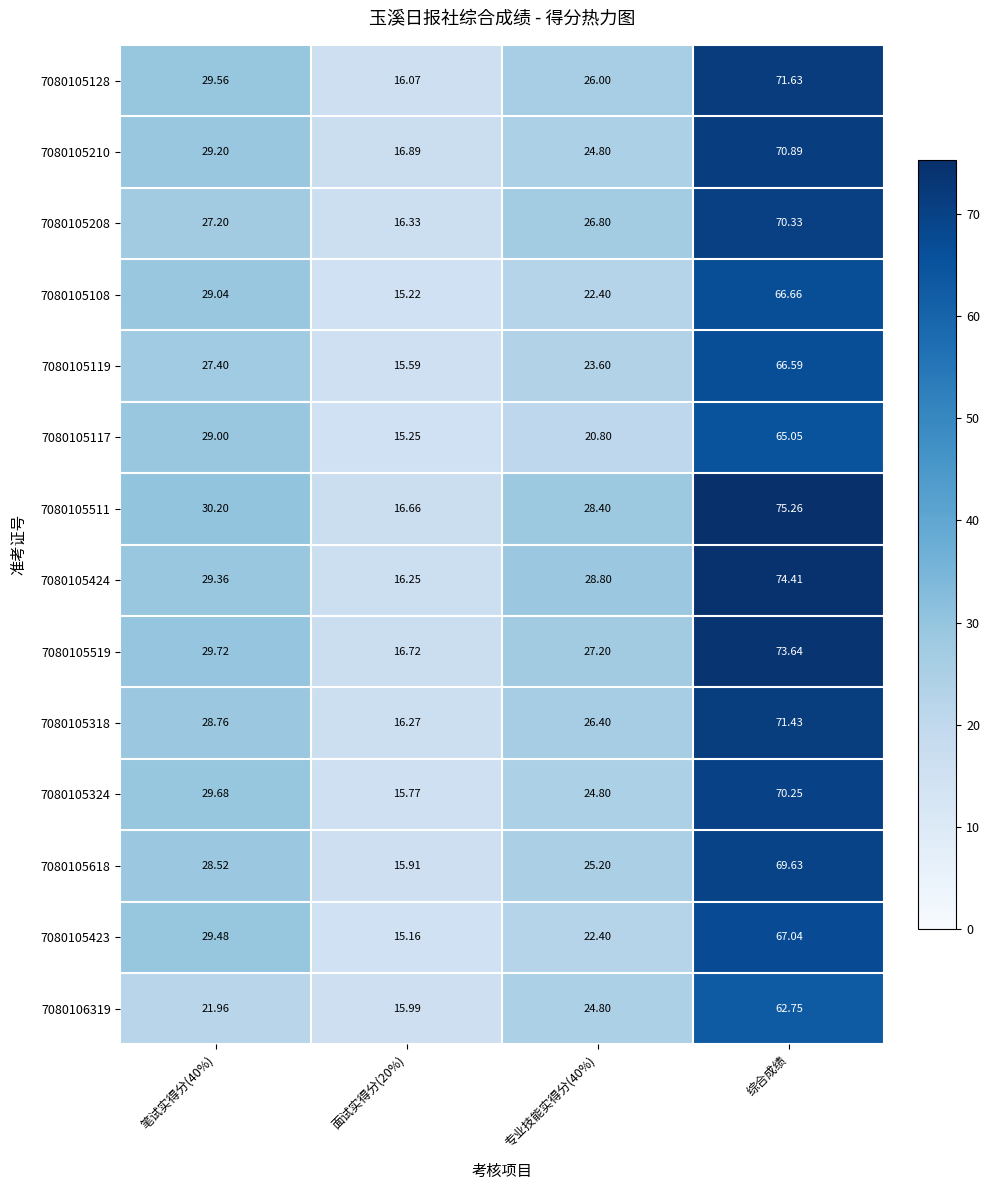

Is the value of 7080105424 at 面试实得分(20%) greater than the value of 7080105208 at 综合成绩?

No